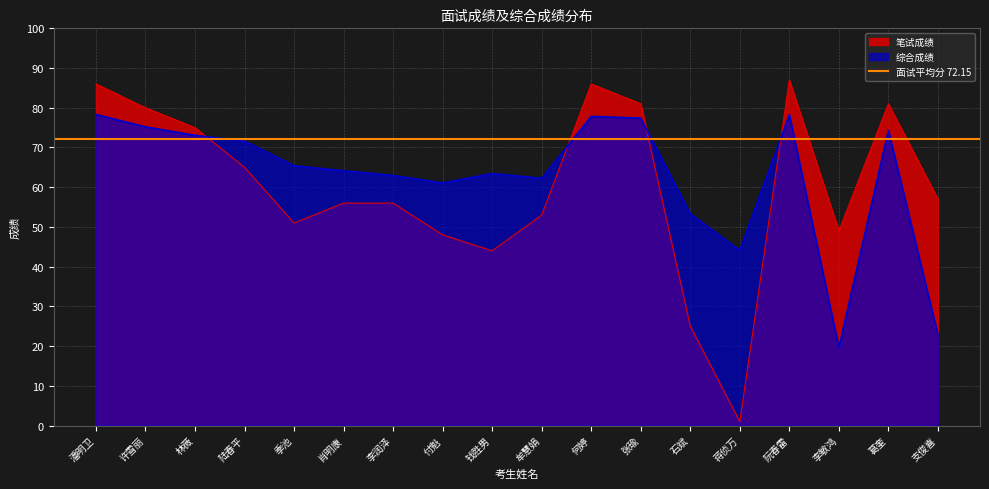

The 综合成绩 series shows 71.6 at 陆春平. True or false?

True